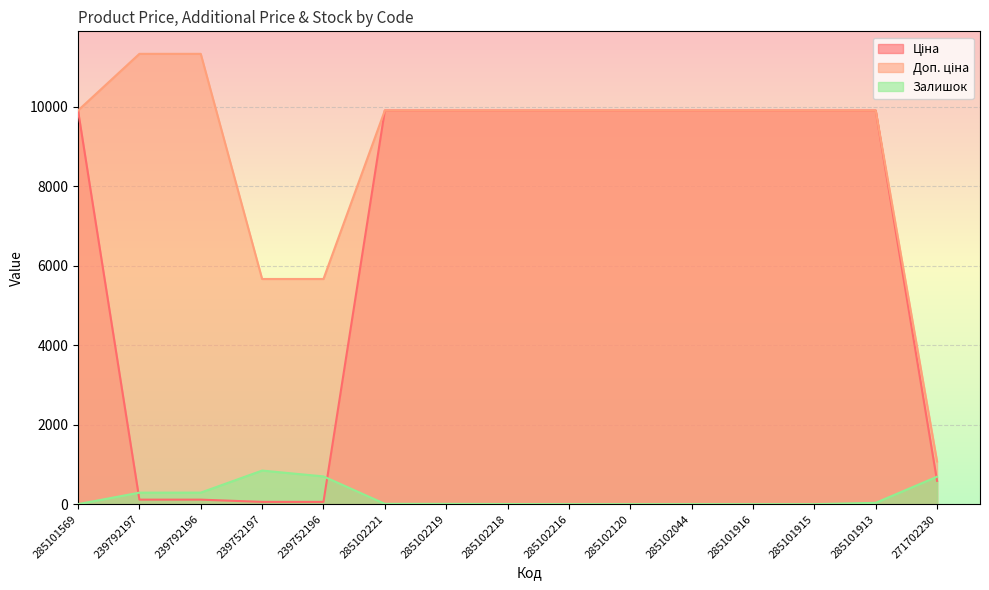

True or false: Доп. ціна has a value of 9908.5 at 285102120.

True